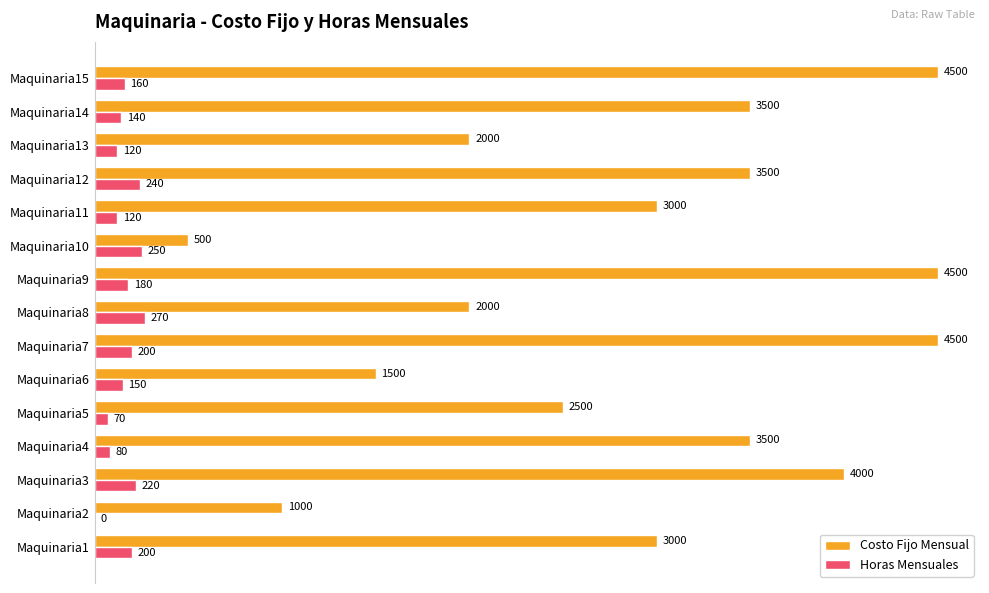

What is the sum of the Horas Mensuales values at Maquinaria10 and Maquinaria12?

490